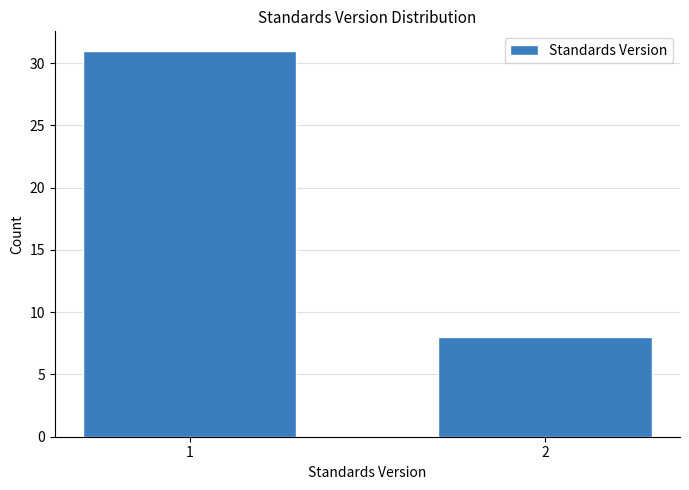

Reading left to right, transcribe all the data shown in this chart.

1=31	2=8